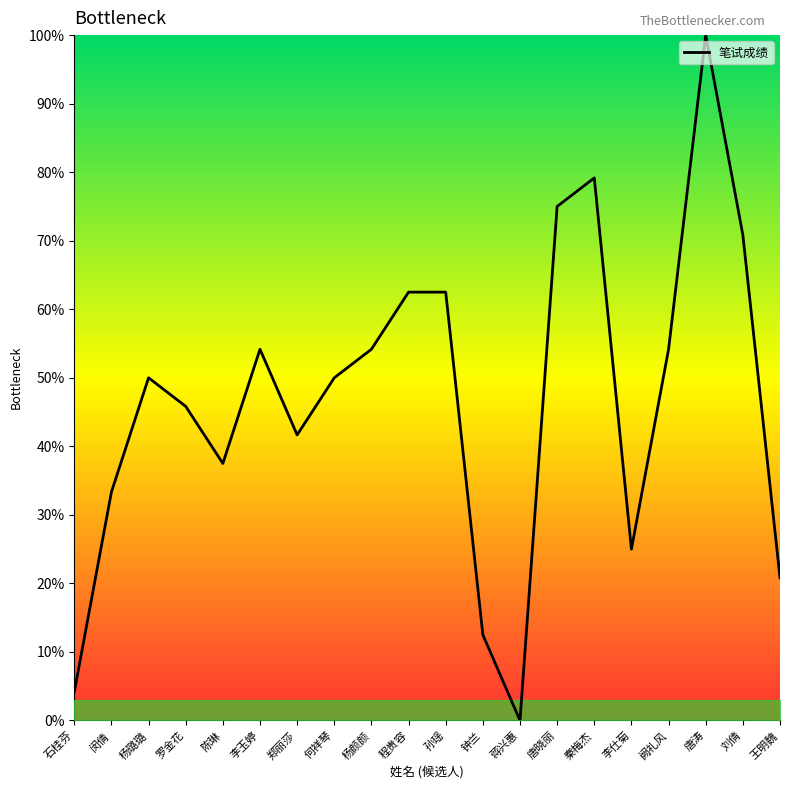

What value does the data have at 杨颜颜?

54.2